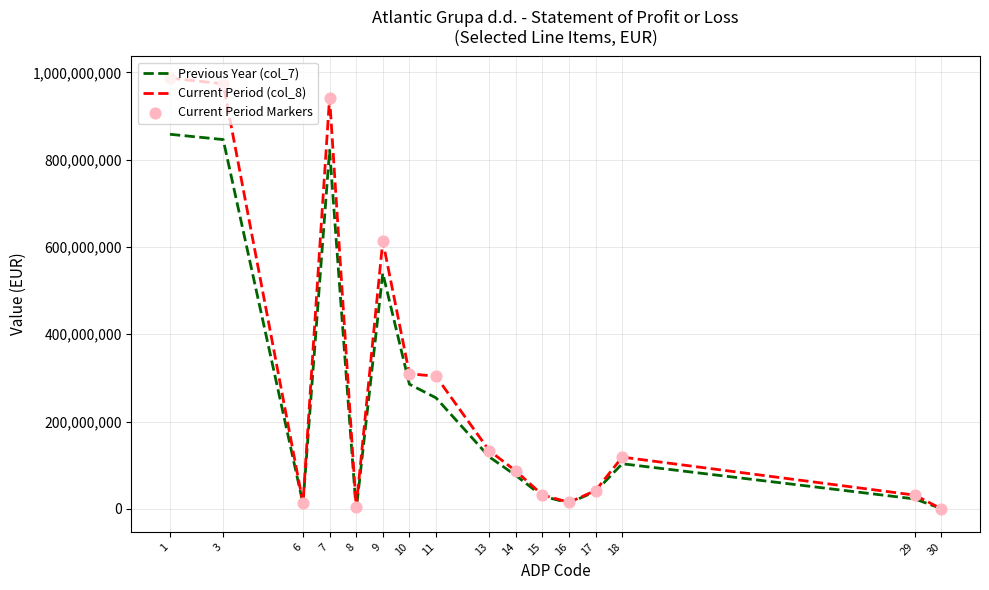

What is the total value across all series at 29?

54025032